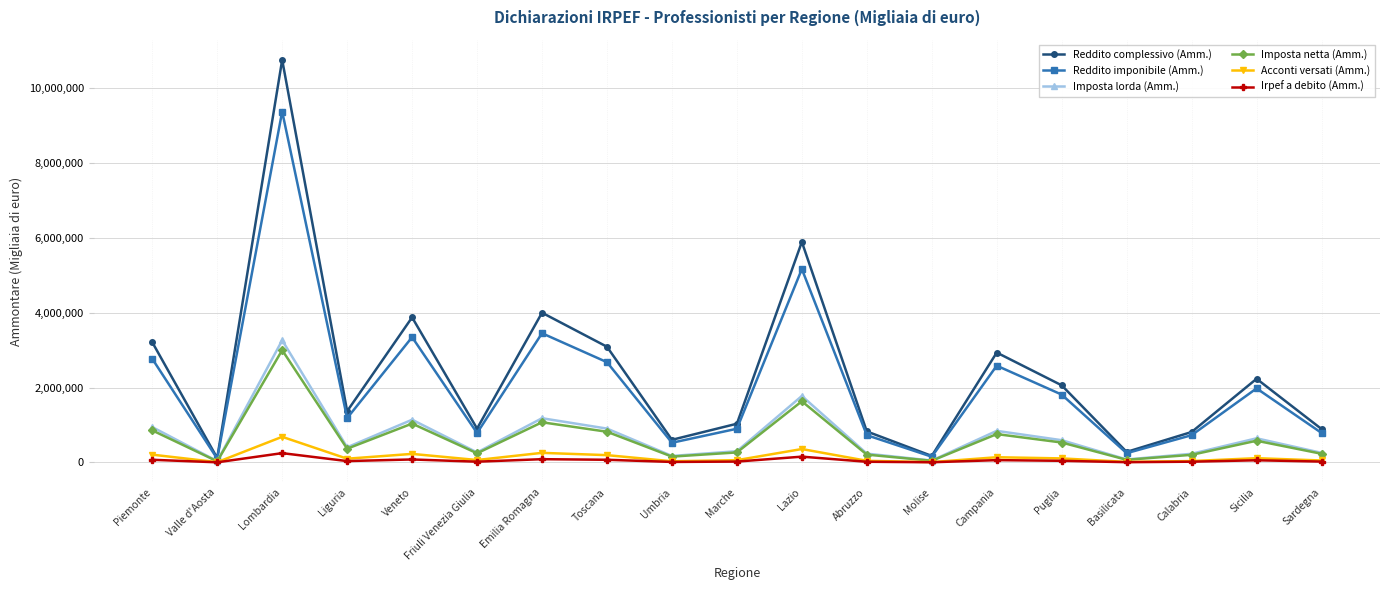

What is the total value across all series at Puglia?

5144476